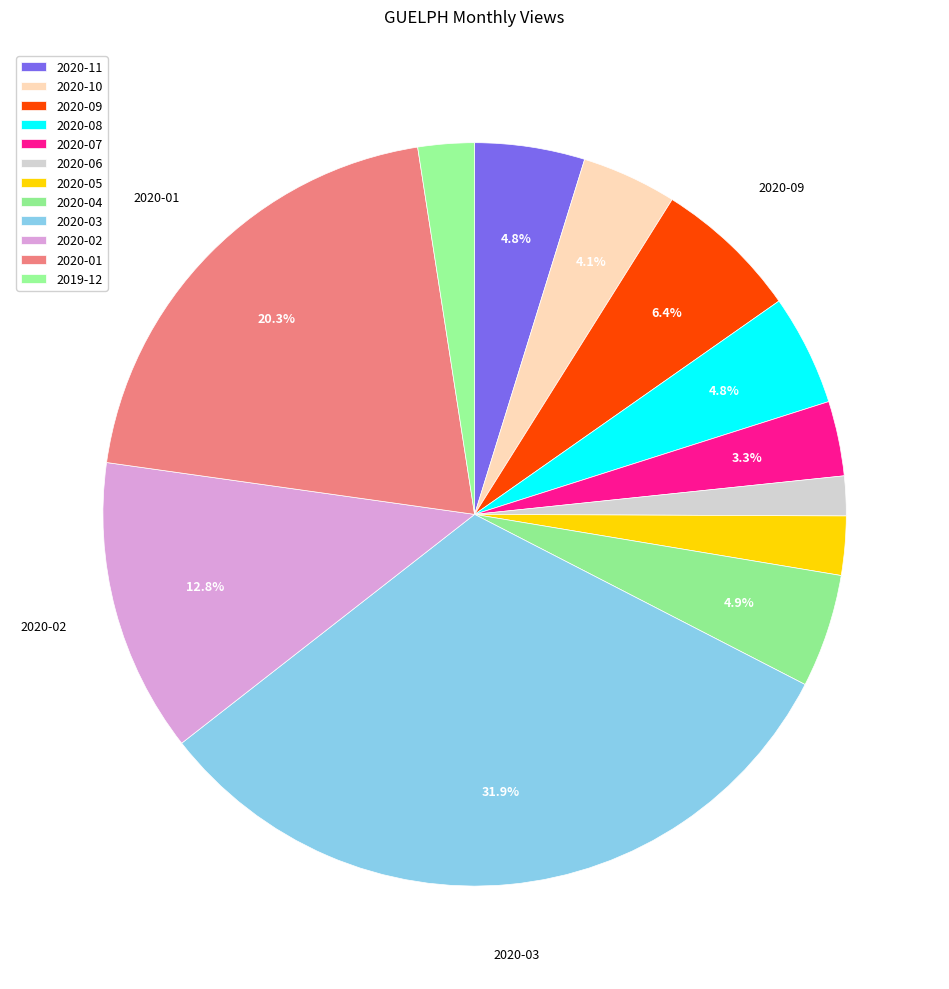

How many segments does this pie chart have?

12